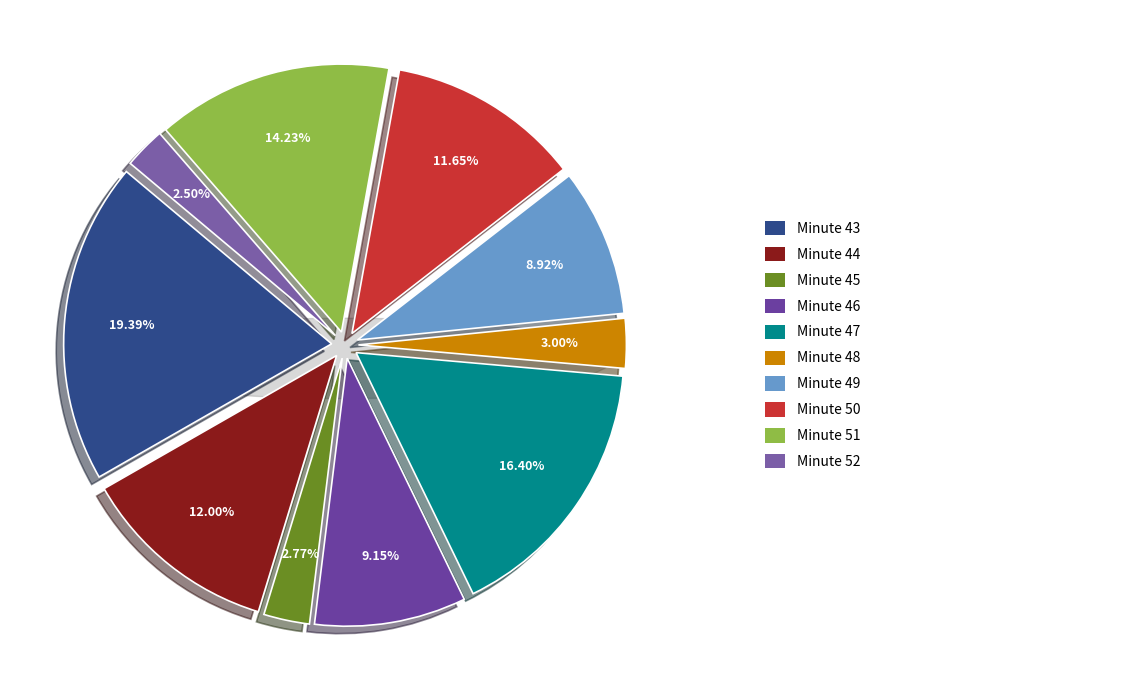

How many segments does this pie chart have?

10